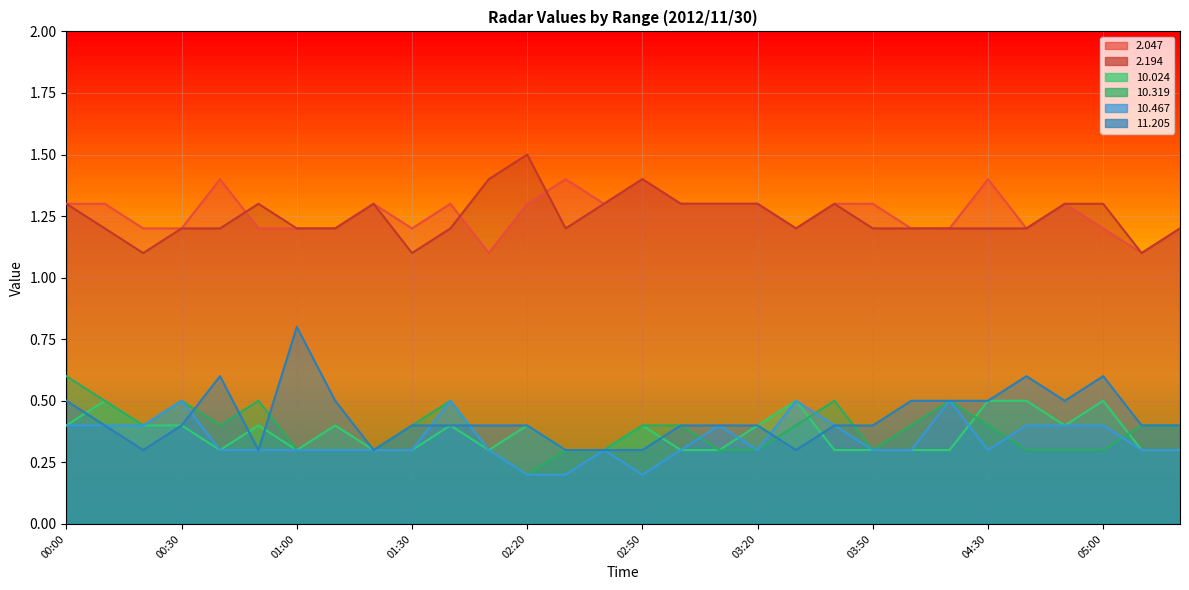

What is the approximate value of   2.194 at 03:50?

1.2